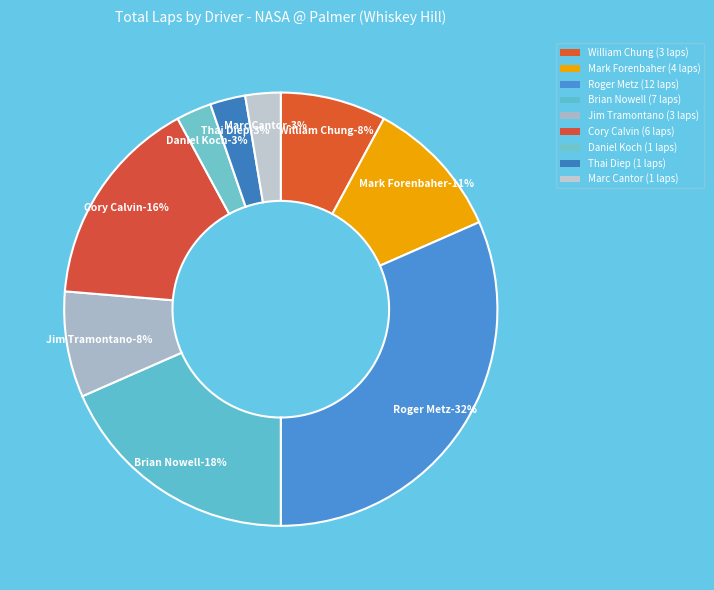

Is there a majority slice in this chart?

No